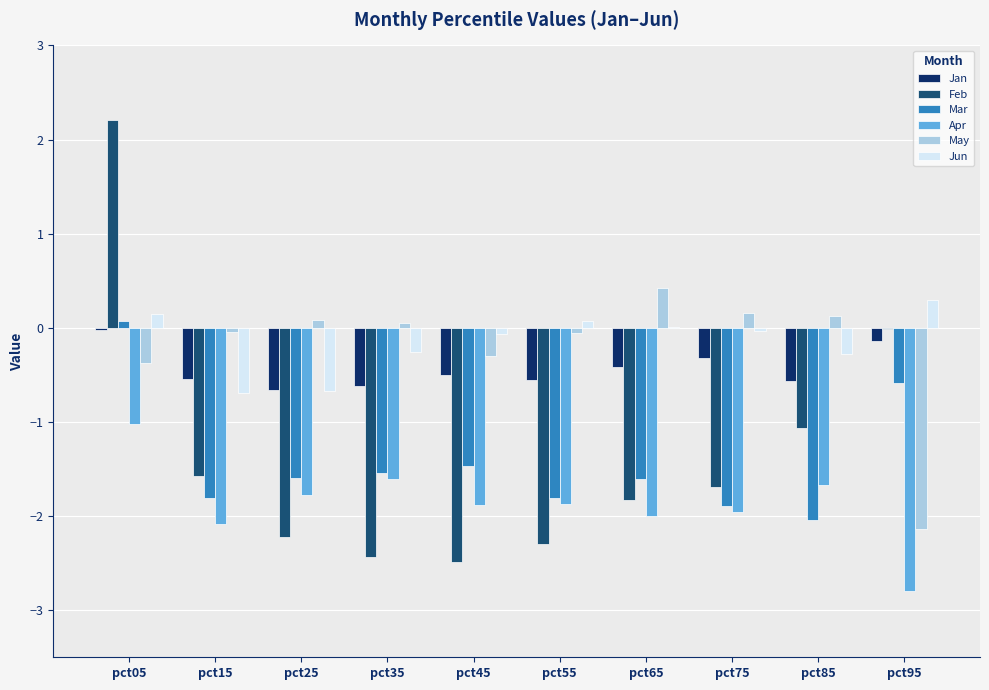

How many groups of bars are there?

10